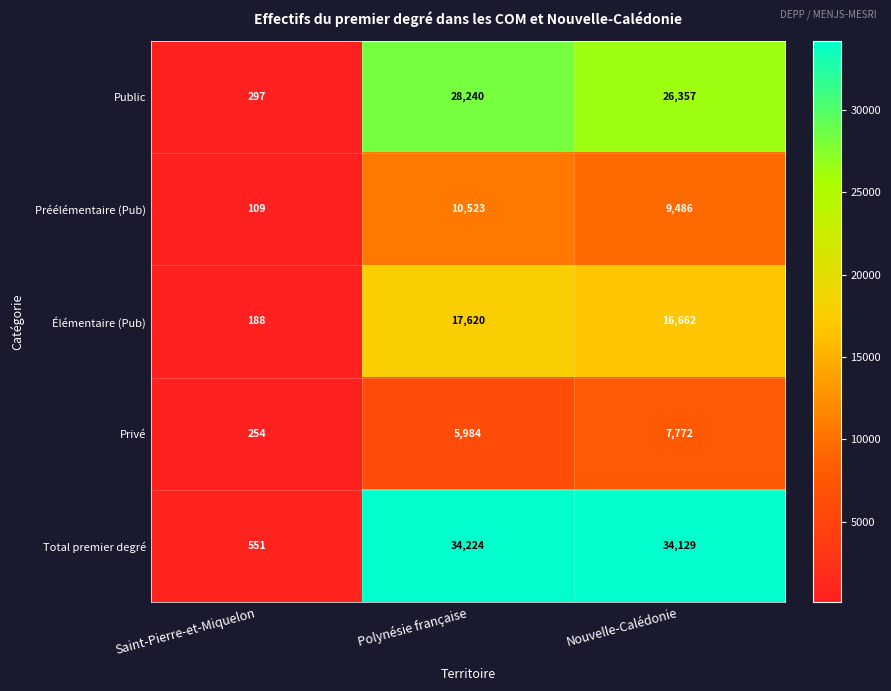

What is the total value across all series at Saint-Pierre-et-Miquelon?

1399